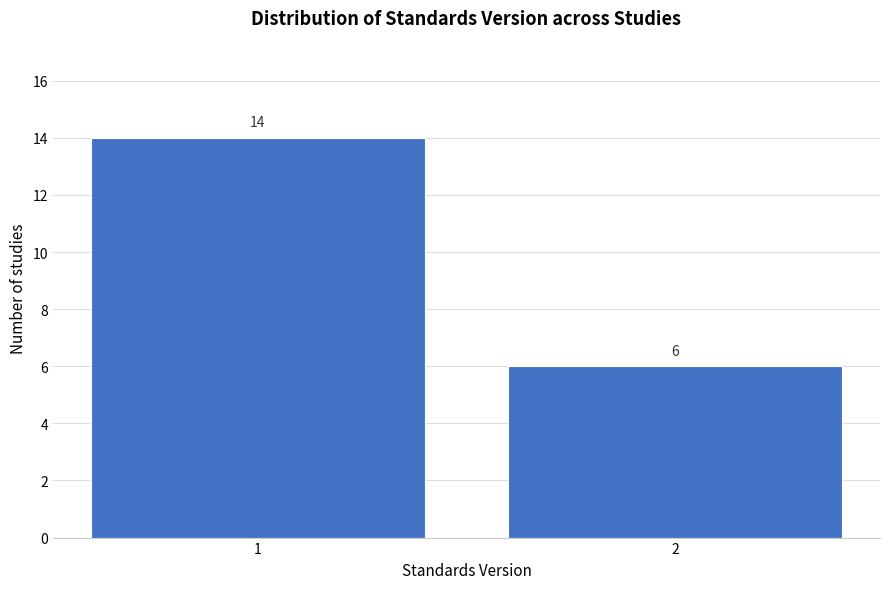

Reading left to right, transcribe all the data shown in this chart.

14	6